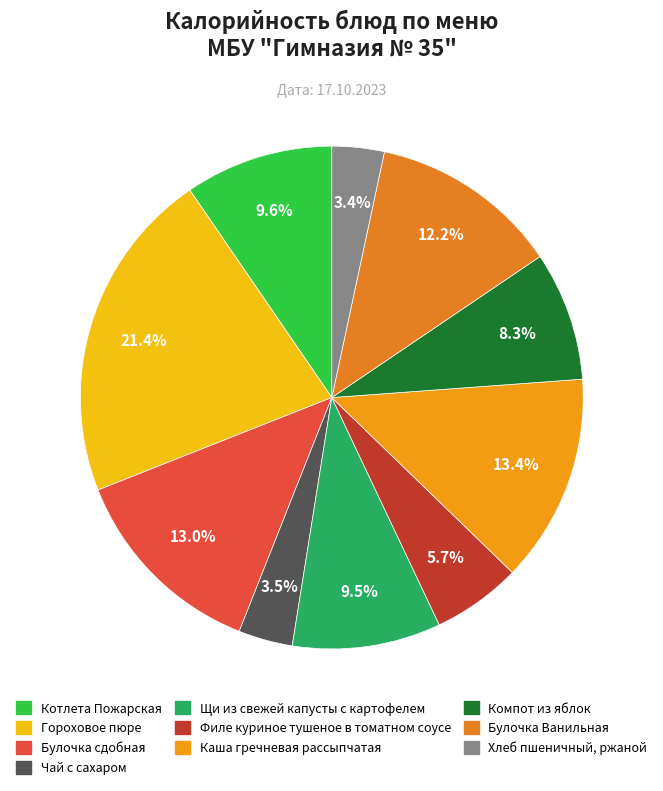

What is the total percentage of Хлеб пшеничный, ржаной and Филе куриное тушеное в томатном соусе?

9.1%